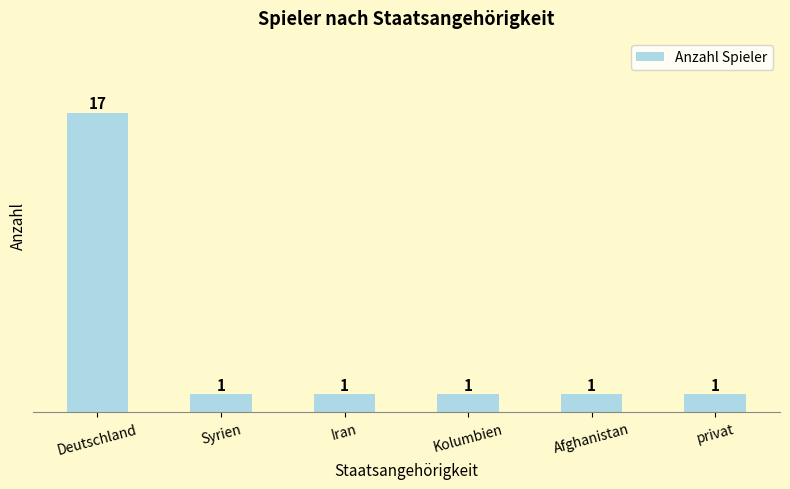

Reading left to right, transcribe all the data shown in this chart.

Deutschland=17	Syrien=1	Iran=1	Kolumbien=1	Afghanistan=1	privat=1